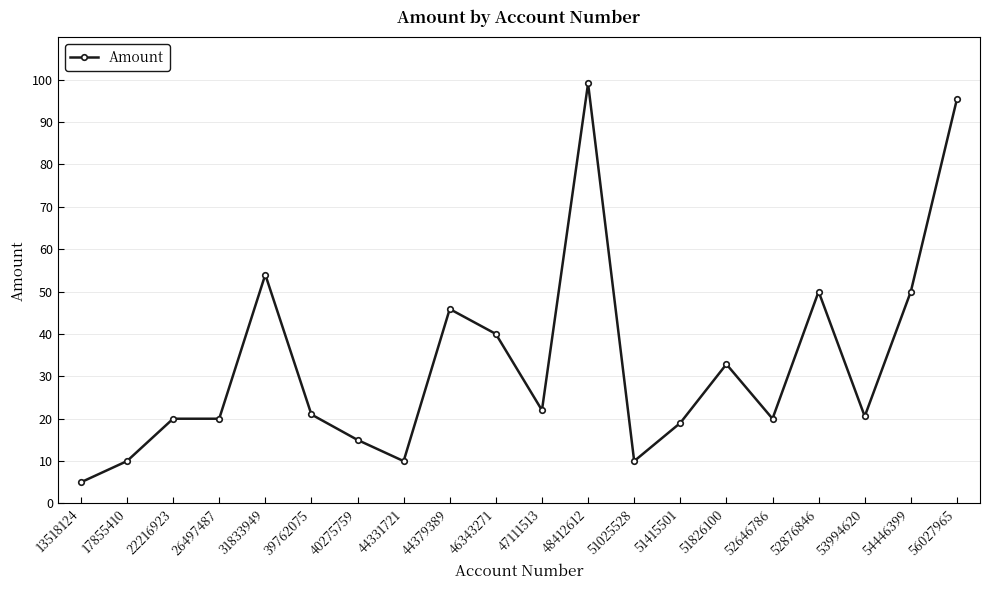

Does the chart have visible grid lines?

Yes